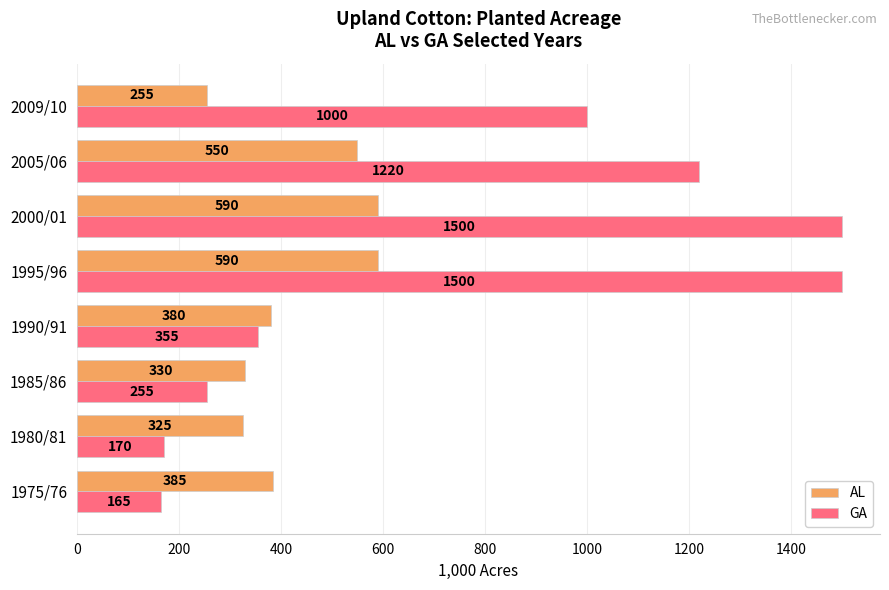

What is the approximate value of AL at 2005/06?

550